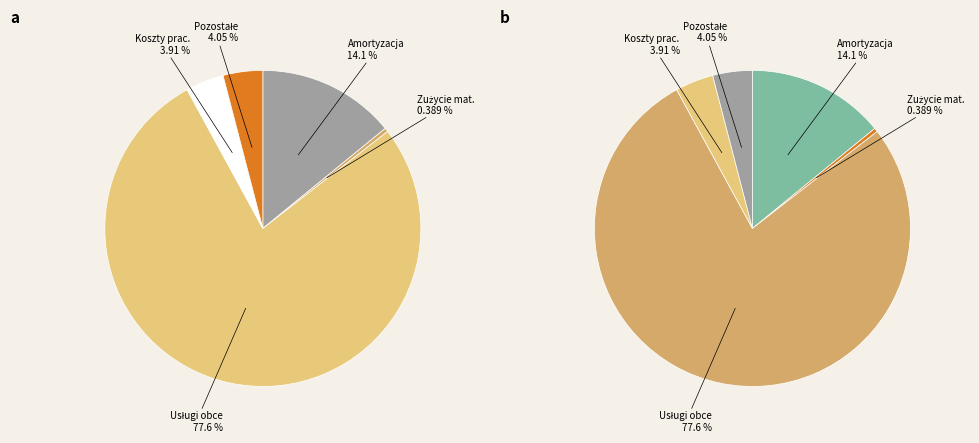

What is the largest slice in the pie chart?

Usługi obce